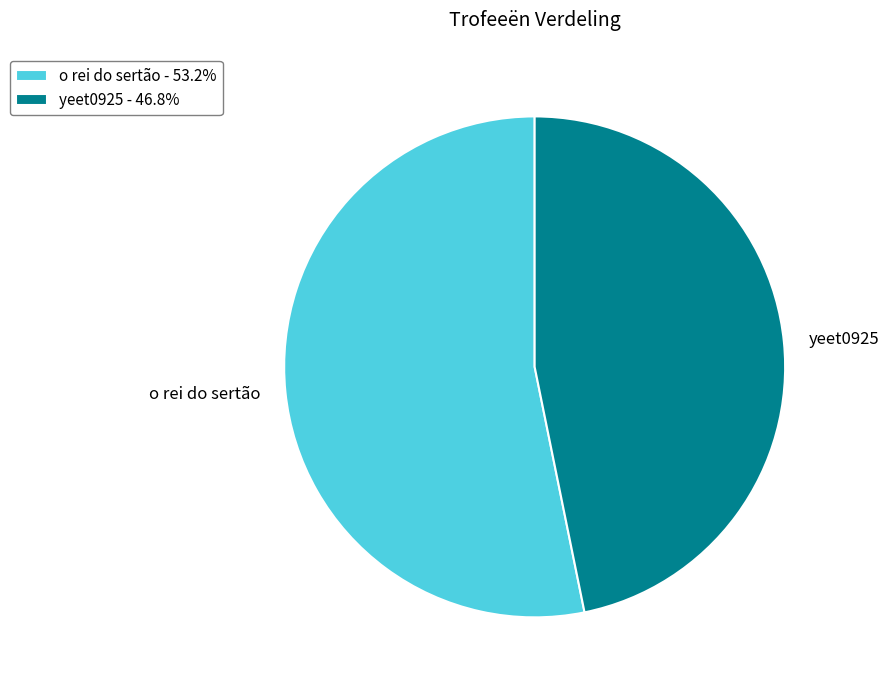

Count the number of slices in the pie.

2